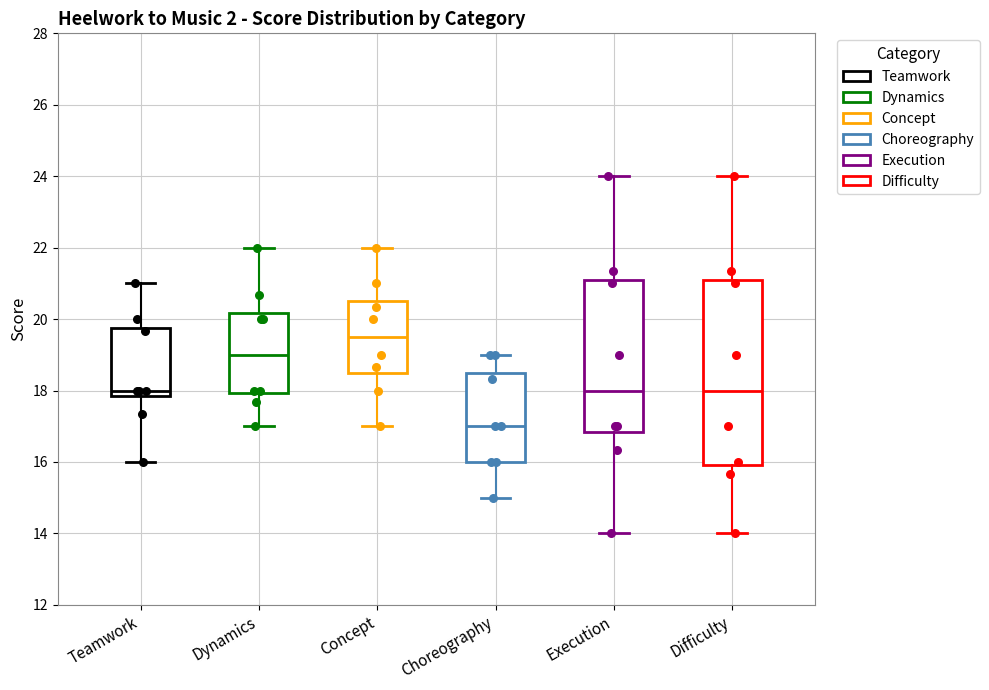

Where is the lower edge of the box for Execution on the y-axis? The values are not printed on the chart, so give them approximately, as read against the axis.

16.8